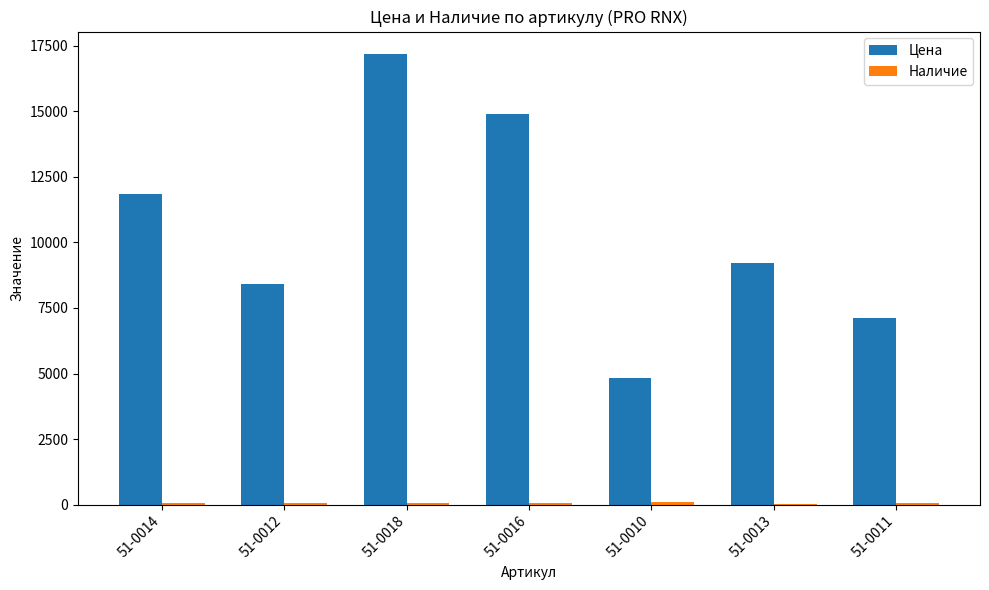

What is the highest value of the Цена series?

17187.4